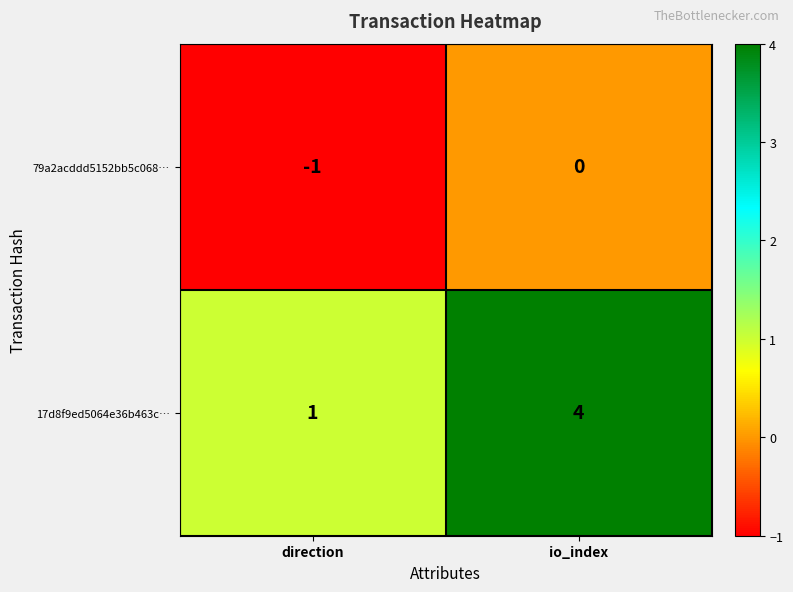

What is the maximum value for 17d8f9ed5064e36b463c…?

4